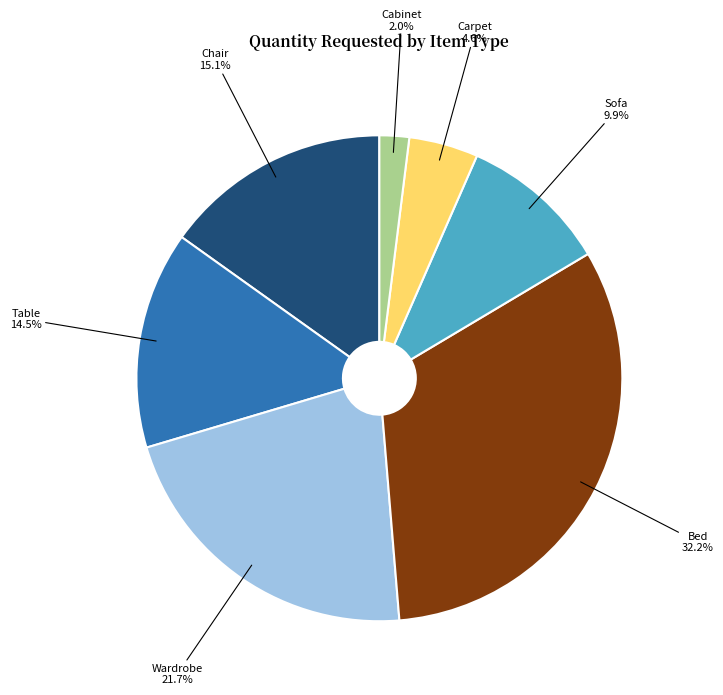

How many segments does this pie chart have?

7